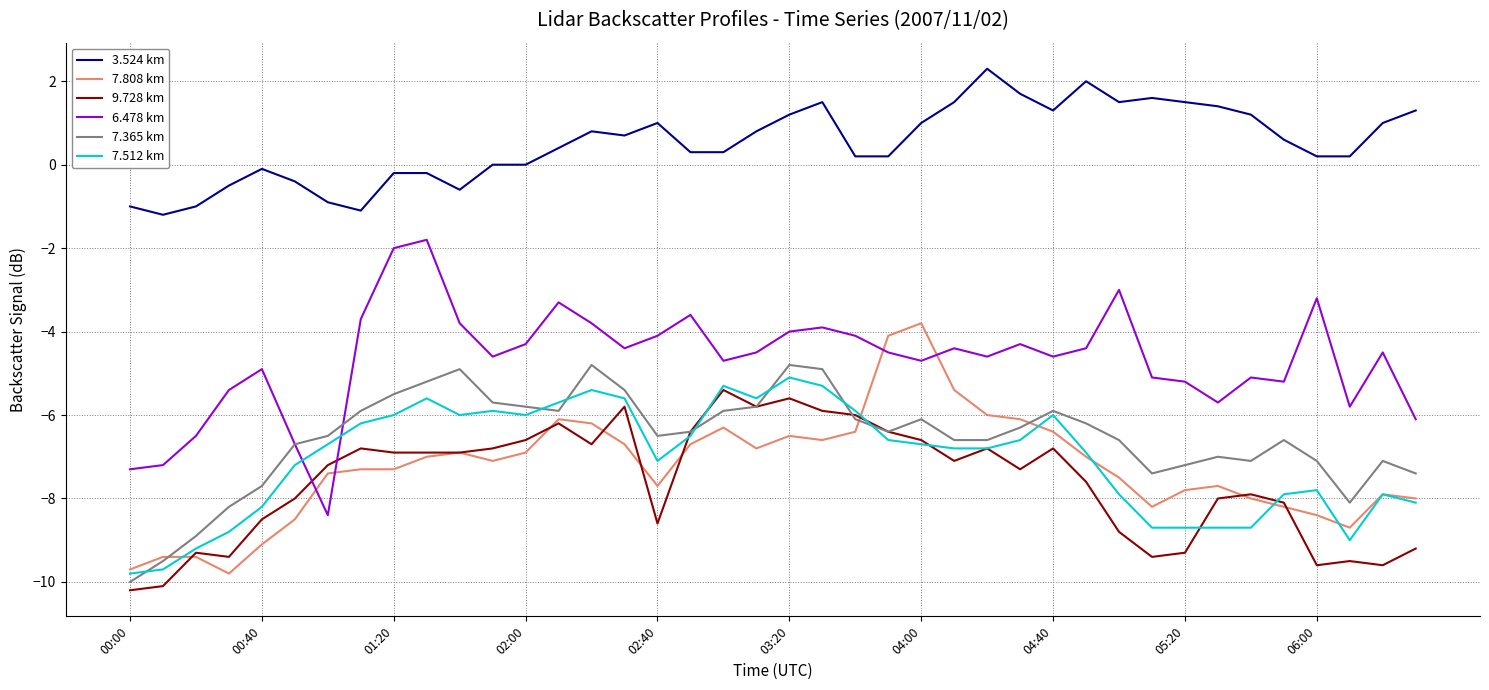

At how many categories does at least one series exceed -5?

40